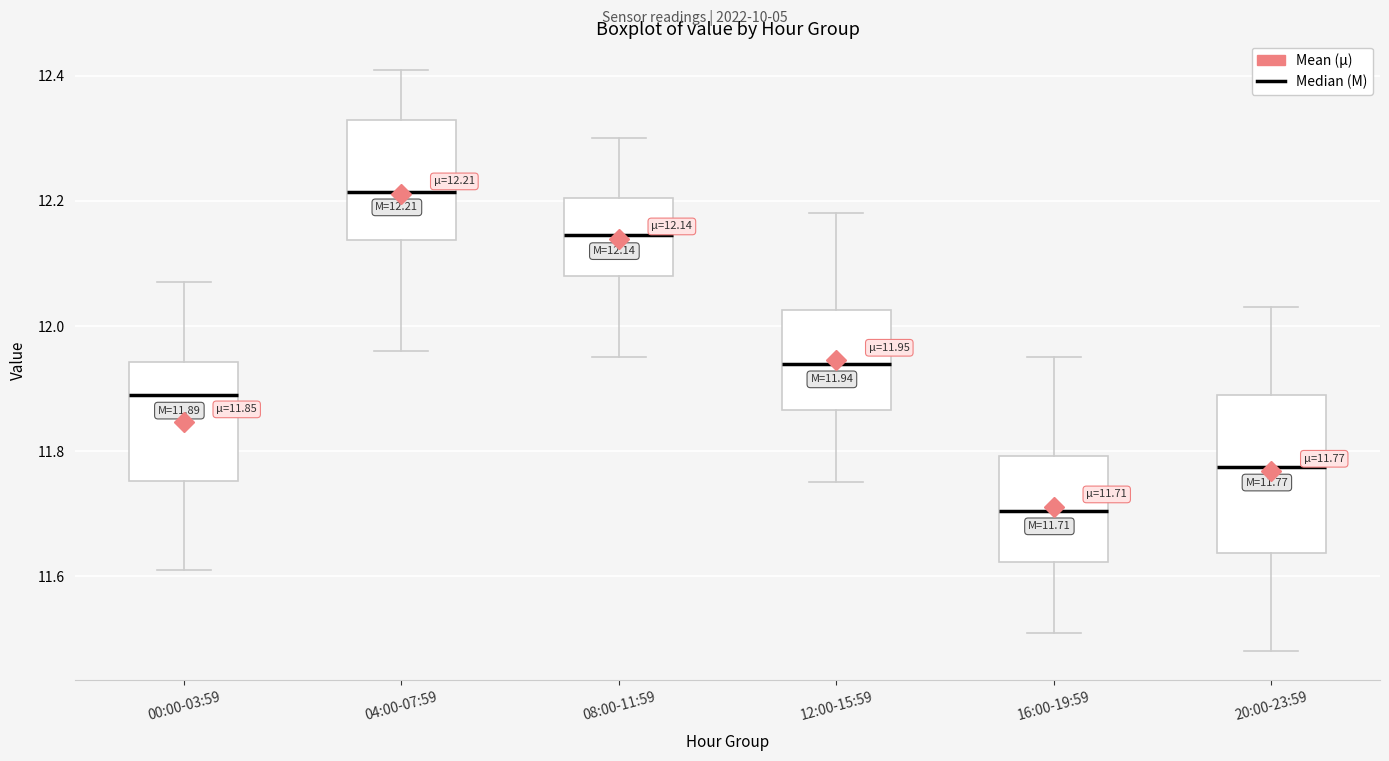

Which box's median line is the highest?

04:00-07:59